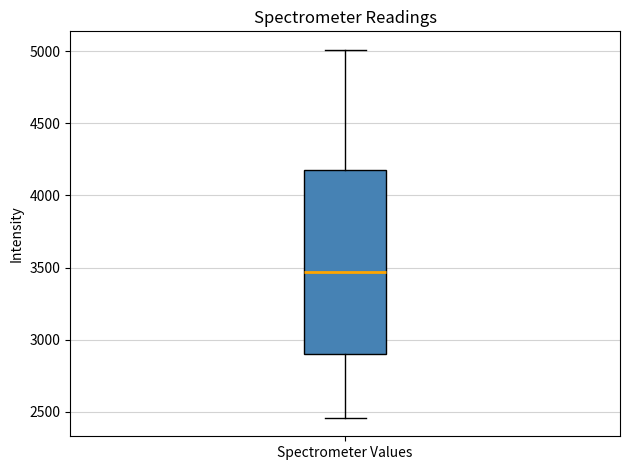

Where is the lower edge of the box for Spectrometer Values on the y-axis? The values are not printed on the chart, so give them approximately, as read against the axis.

2900